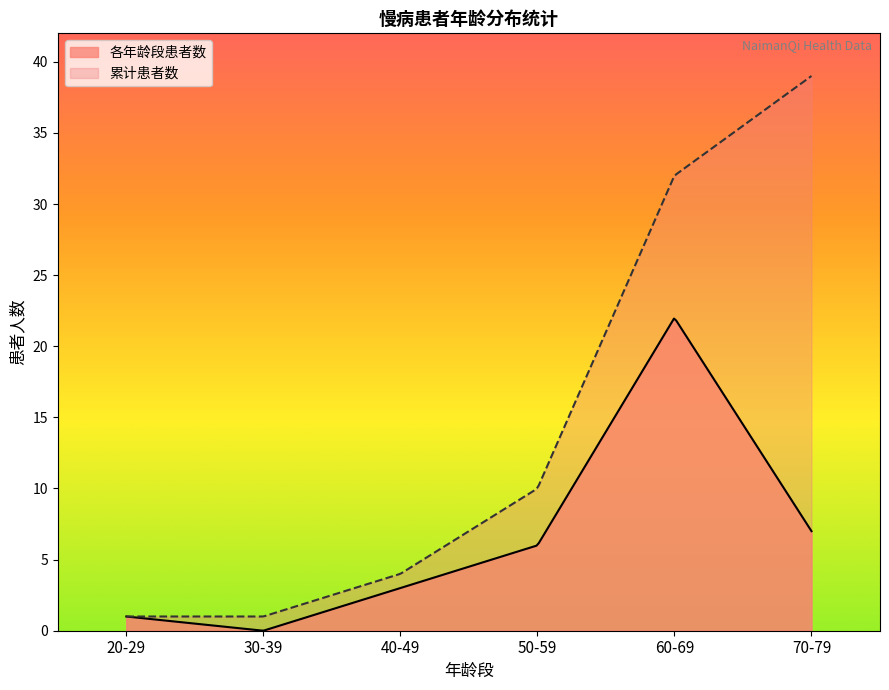

Rank the series by their maximum value, from lowest to highest.

各年龄段患者数, 累计患者数